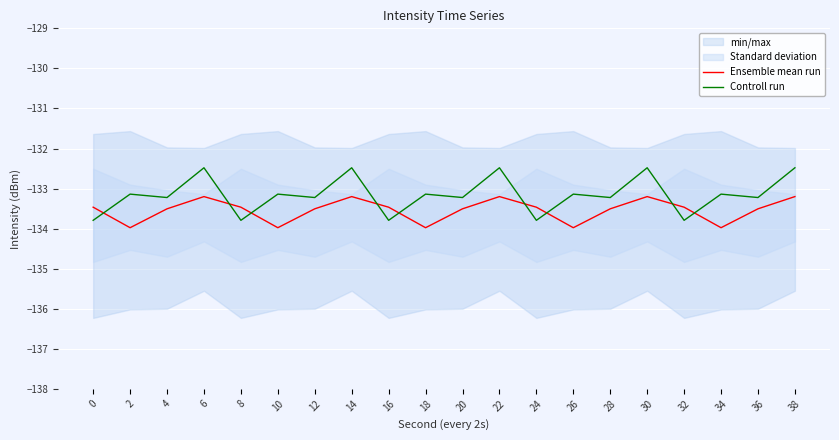

What is the spread (max minus min) of values at 30?

0.7